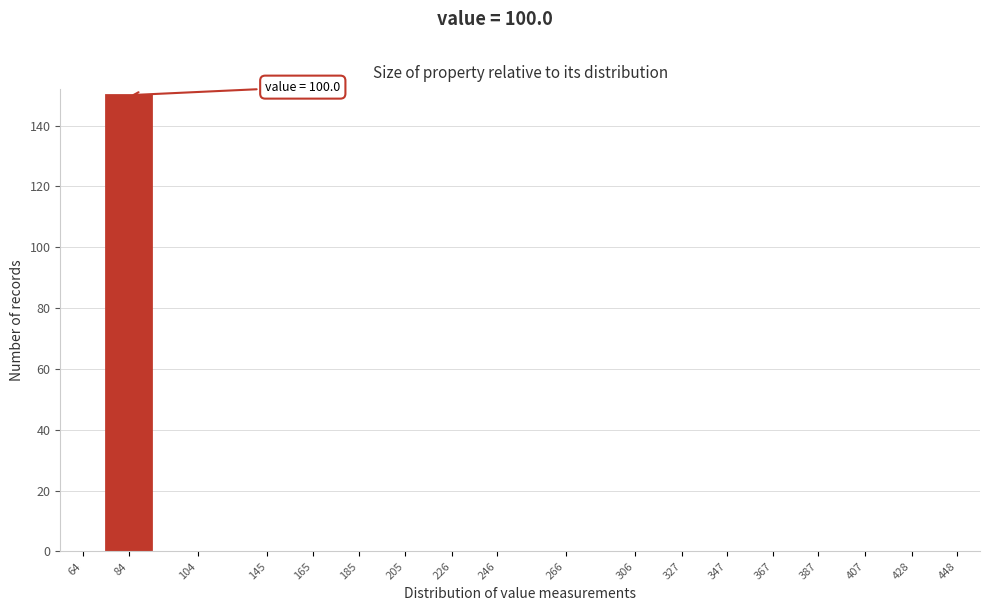

Reading left to right, list all the values displayed in this chart.

64=0	84=150	104=0	145=0	165=0	185=0	205=0	226=0	246=0	266=0	306=0	327=0	347=0	367=0	387=0	407=0	428=0	448=0